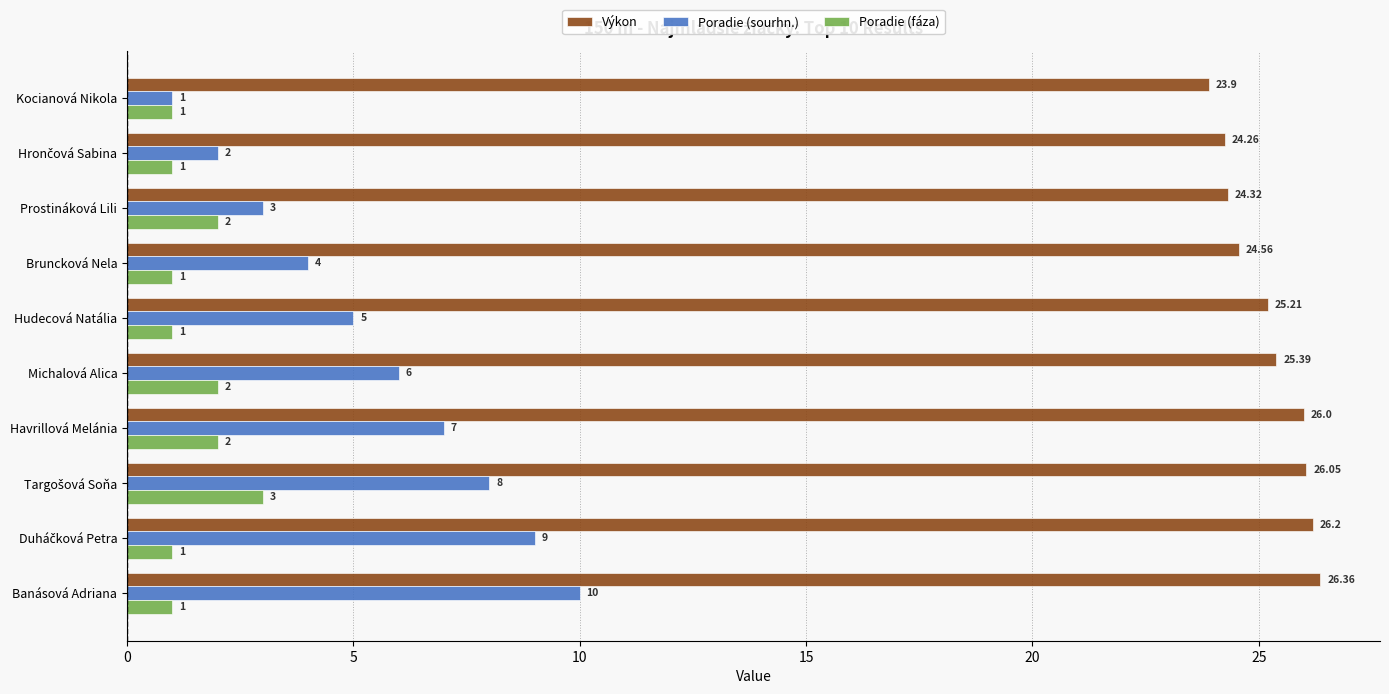

Where is Poradie (sourhn.) nearest to the value 5?

Hudecová Natália